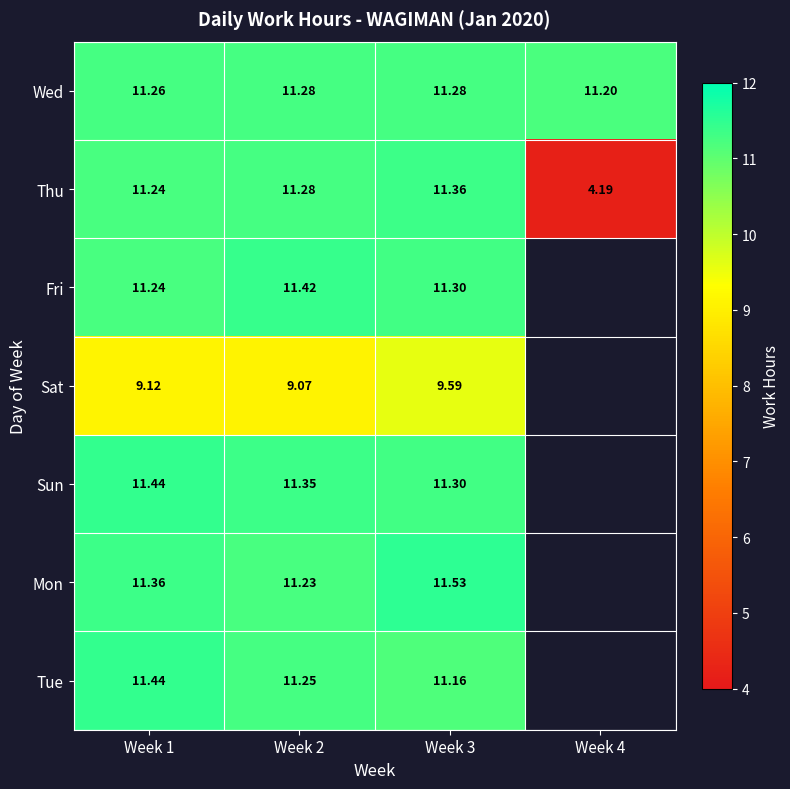

What is the spread (max minus min) of values at Week 3?

1.9